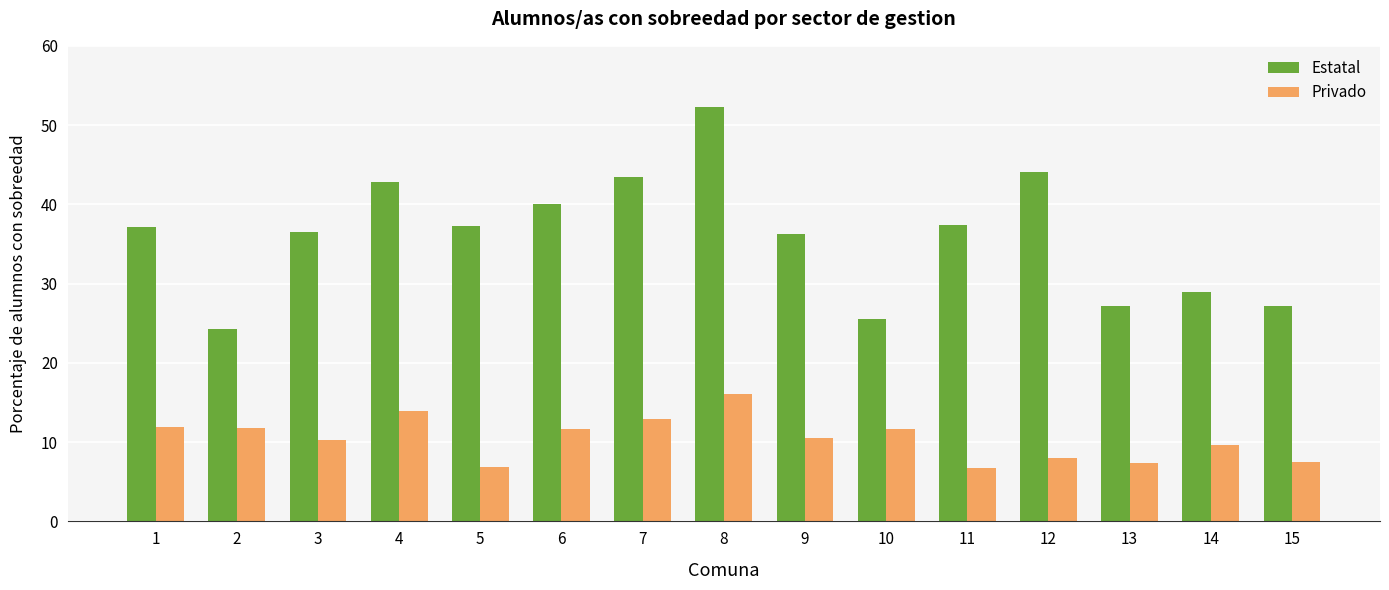

What is the total value across all series at 3?

46.8